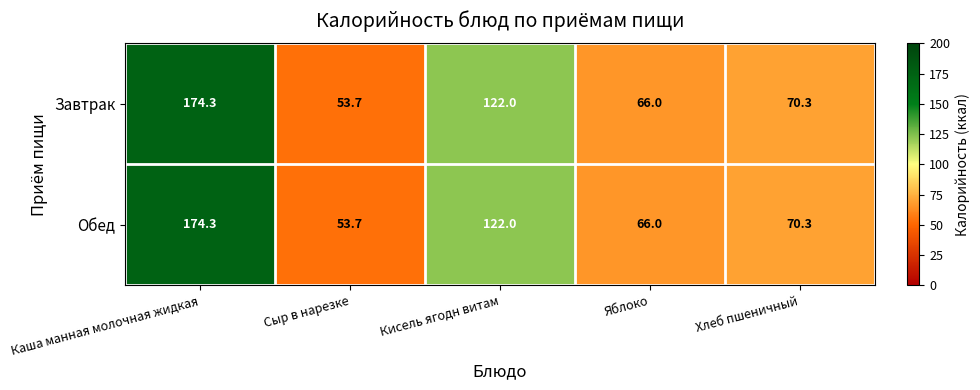

What is the total value across all series at Сыр в нарезке?

107.4